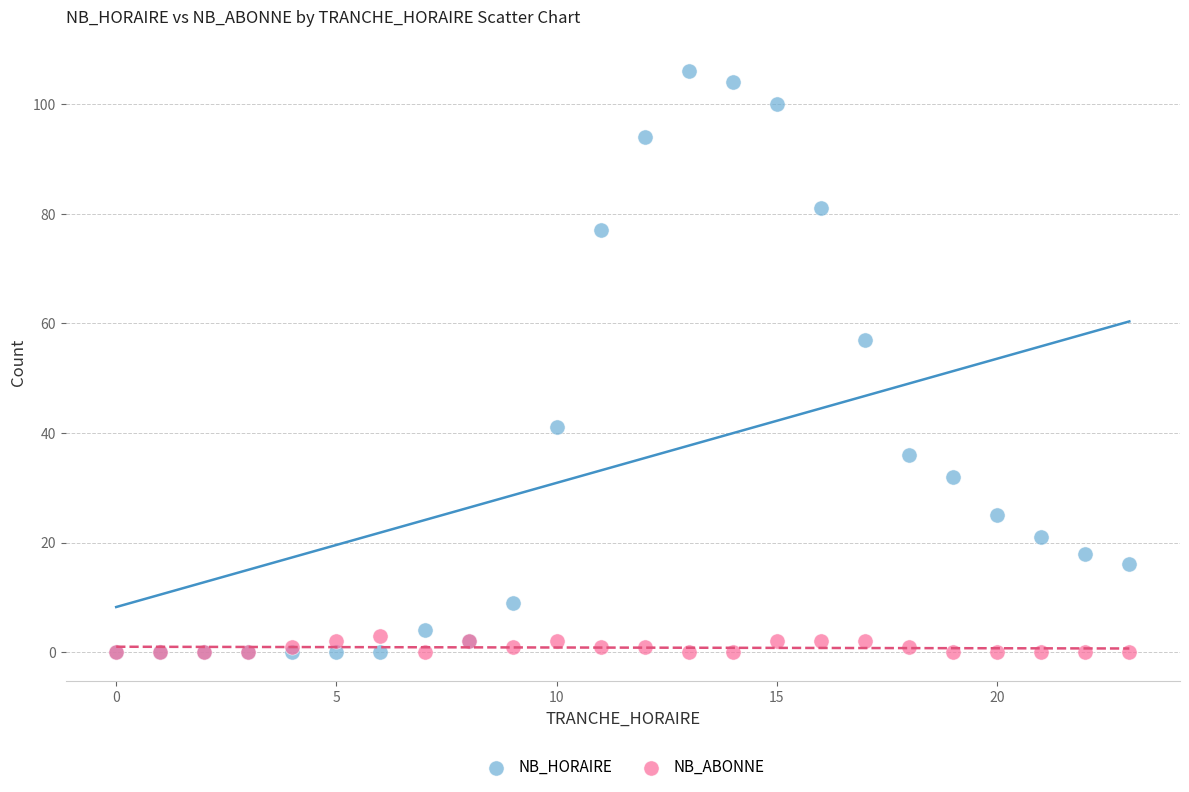

Across all series, what Y value is closest to 53?

57